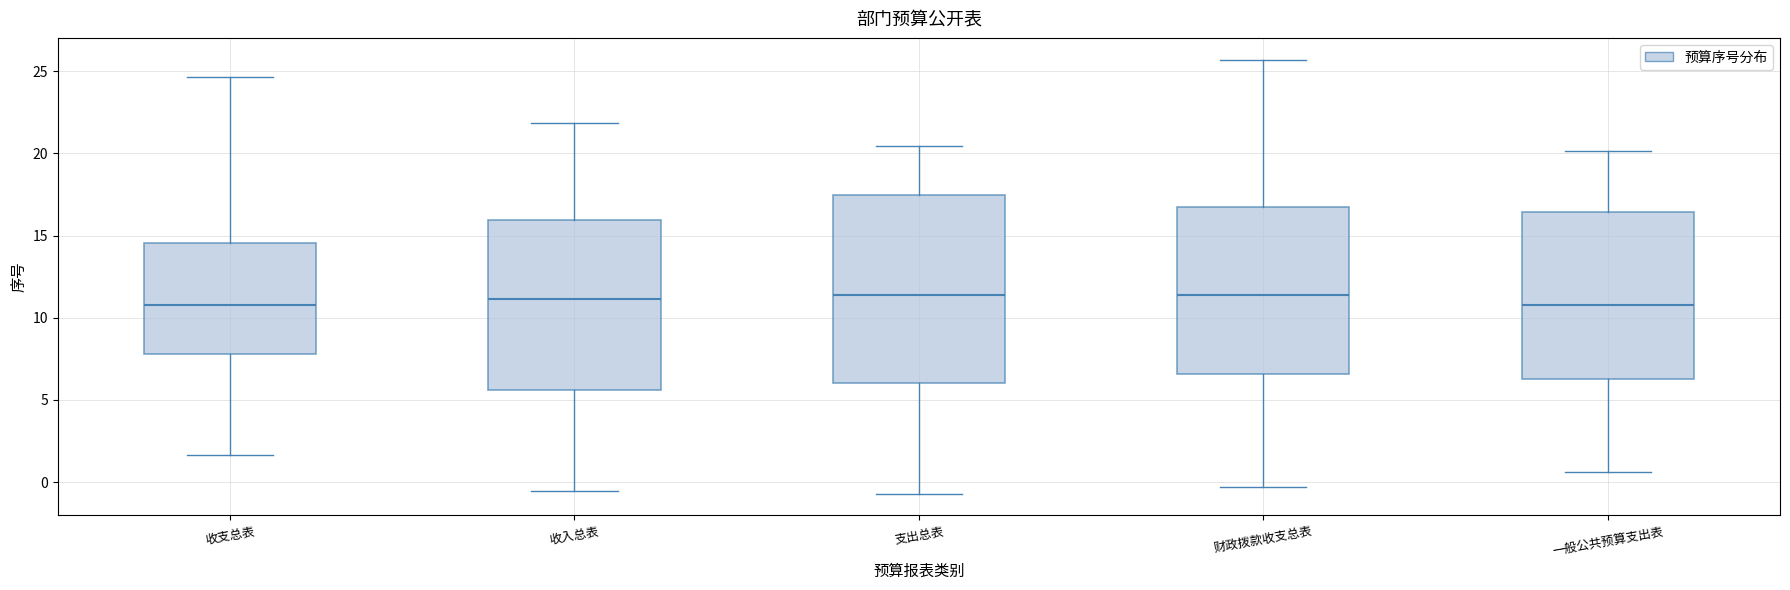

Where does the median line of the box for 一般公共预算支出表 sit on the y-axis? The values are not printed on the chart, so give them approximately, as read against the axis.

11.0